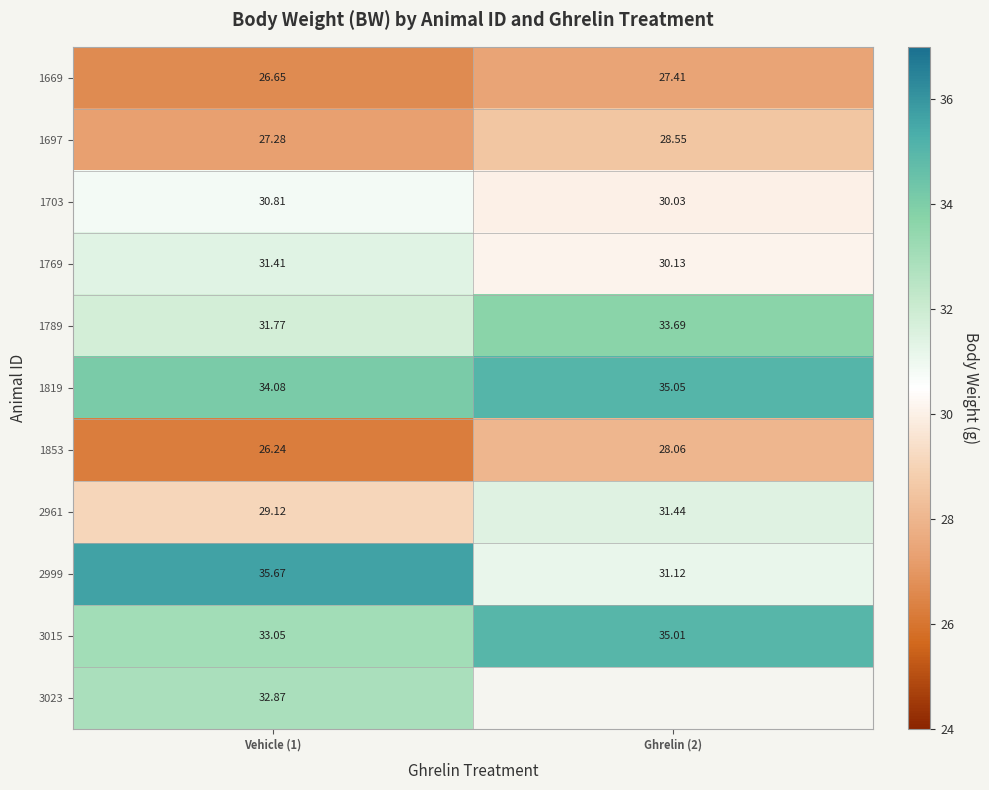

What is the spread (max minus min) of values at Ghrelin (2)?

7.6